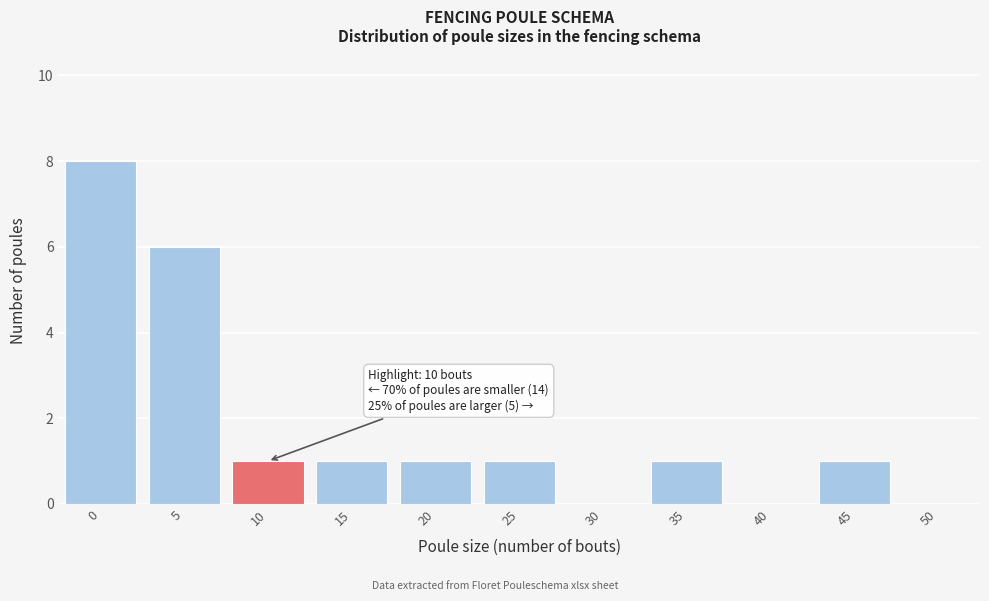

Reading left to right, what are all the values shown in this chart?

0=8	5=6	10=1	15=1	20=1	25=1	30=0	35=1	40=0	45=1	50=0